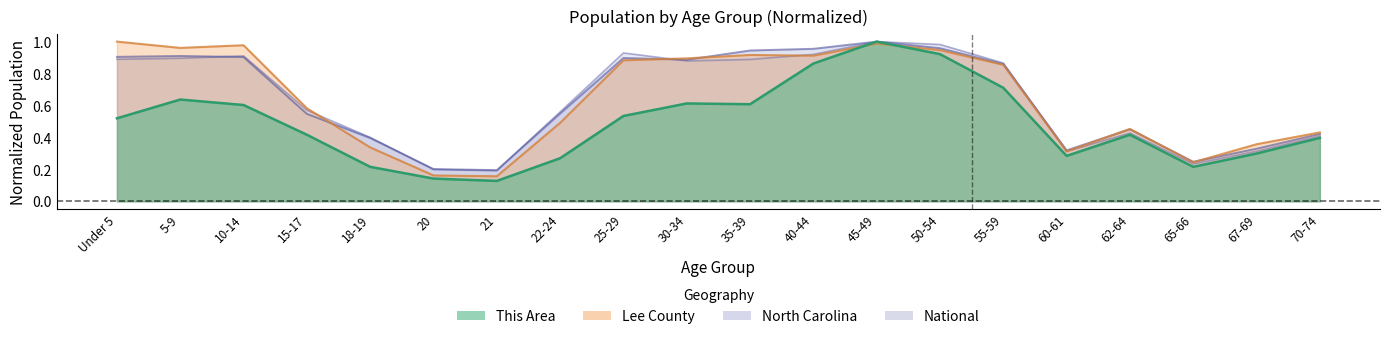

Which series has the largest total across all categories?

North Carolina